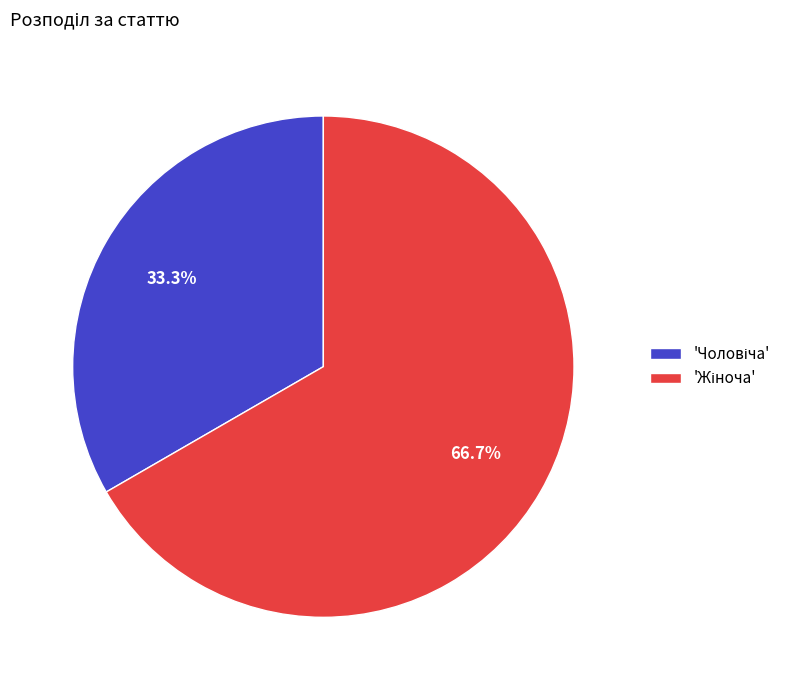

Is there a majority slice in this chart?

Yes